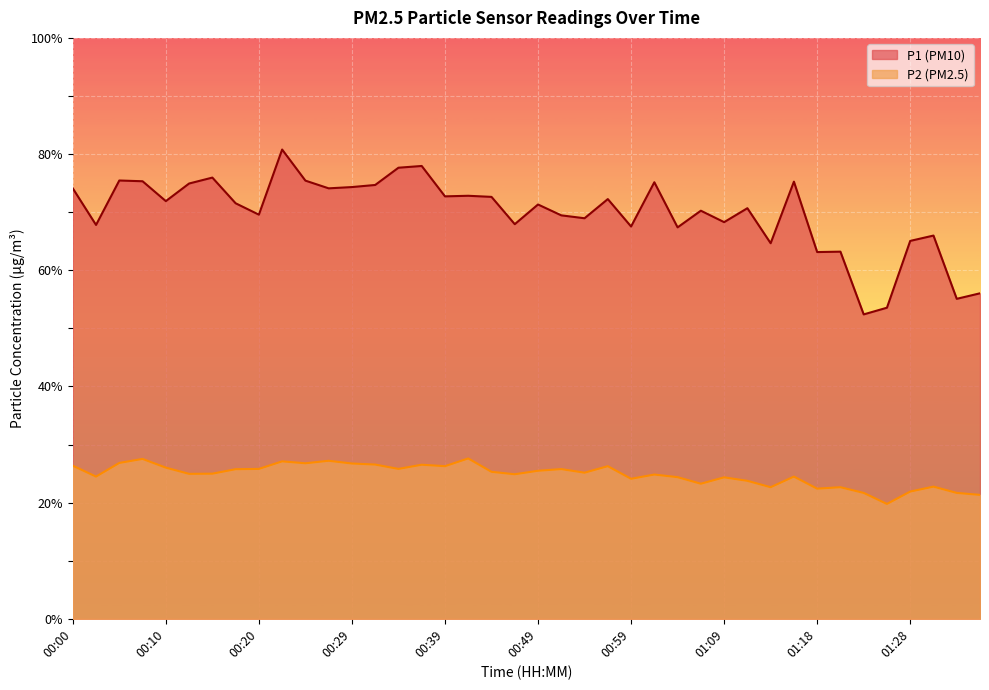

Where is the first local maximum for P1?

00:05